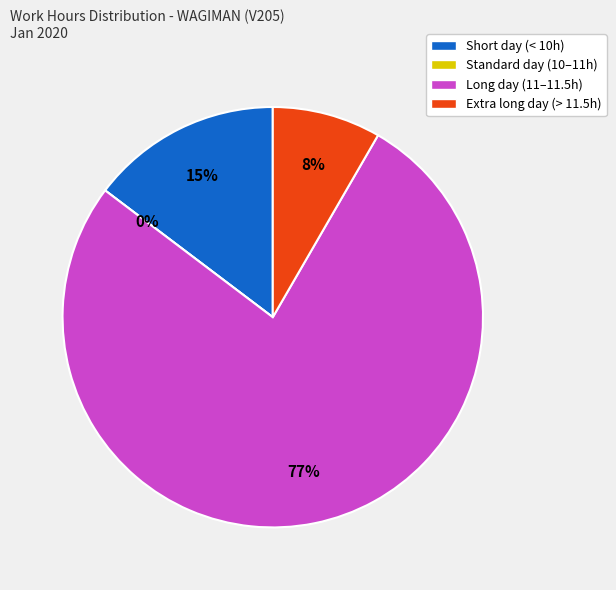

Is Wed 8 the majority of the pie?

No